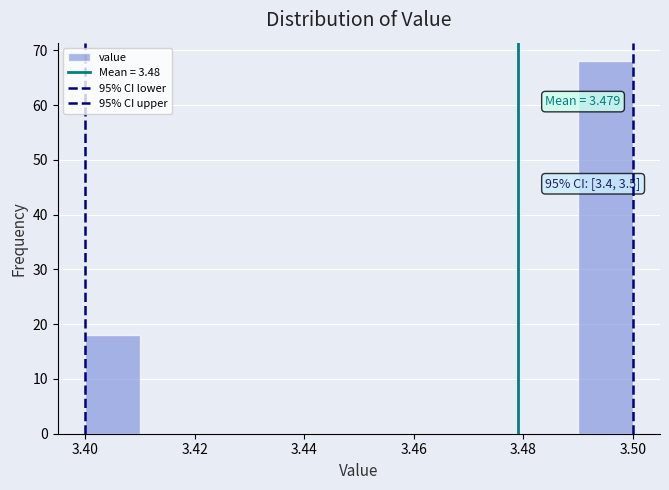

Which range on the x-axis has the tallest bar?

3.49 to 3.50